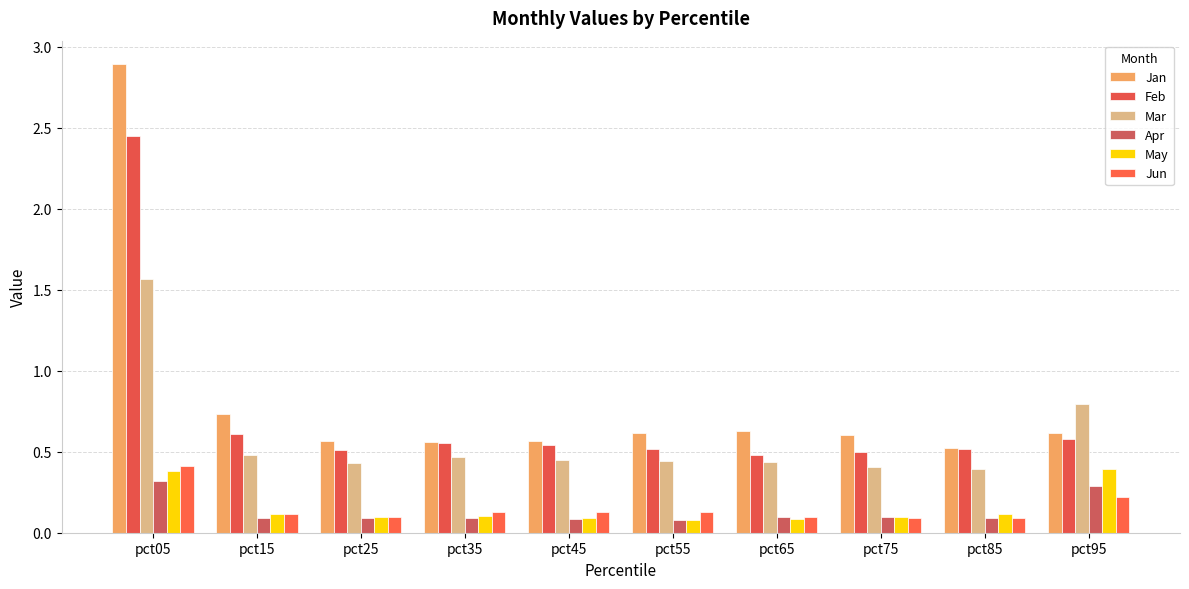

Reading left to right, what are all the values shown in this chart?

Jan: pct05=2.9	pct15=0.7	pct25=0.6	pct35=0.6	pct45=0.6	pct55=0.6	pct65=0.6	pct75=0.6	pct85=0.5	pct95=0.6
Feb: pct05=2.5	pct15=0.6	pct25=0.5	pct35=0.6	pct45=0.5	pct55=0.5	pct65=0.5	pct75=0.5	pct85=0.5	pct95=0.6
Mar: pct05=1.6	pct15=0.5	pct25=0.4	pct35=0.5	pct45=0.4	pct55=0.4	pct65=0.4	pct75=0.4	pct85=0.4	pct95=0.8
Apr: pct05=0.3	pct15=0.1	pct25=0.1	pct35=0.1	pct45=0.1	pct55=0.1	pct65=0.1	pct75=0.1	pct85=0.1	pct95=0.3
May: pct05=0.4	pct15=0.1	pct25=0.1	pct35=0.1	pct45=0.1	pct55=0.1	pct65=0.1	pct75=0.1	pct85=0.1	pct95=0.4
Jun: pct05=0.4	pct15=0.1	pct25=0.1	pct35=0.1	pct45=0.1	pct55=0.1	pct65=0.1	pct75=0.1	pct85=0.1	pct95=0.2